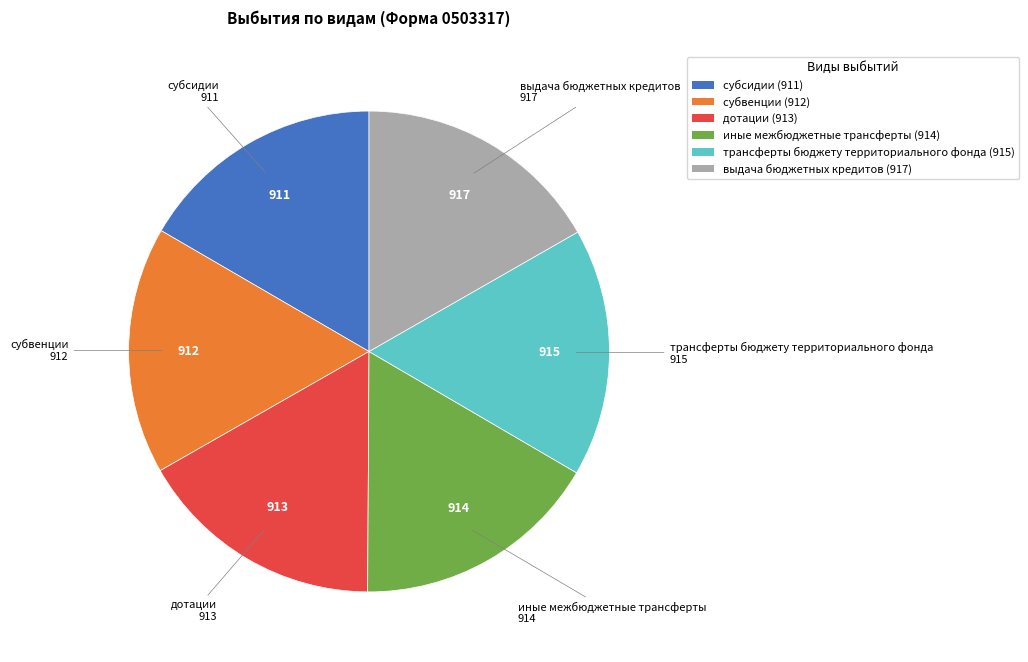

Is выдача бюджетных кредитов the majority of the pie?

No